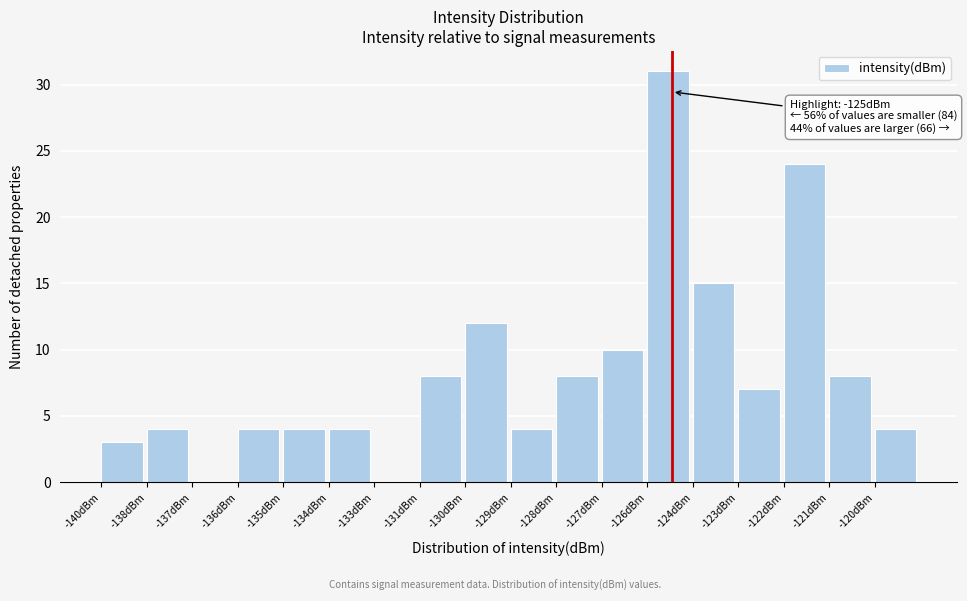

Reading right to left, what are all the values shown in this chart?

-120dBm=4	-121dBm=8	-122dBm=24	-123dBm=7	-124dBm=15	-126dBm=31	-127dBm=10	-128dBm=8	-129dBm=4	-130dBm=12	-131dBm=8	-133dBm=0	-134dBm=4	-135dBm=4	-136dBm=4	-137dBm=0	-138dBm=4	-140dBm=3